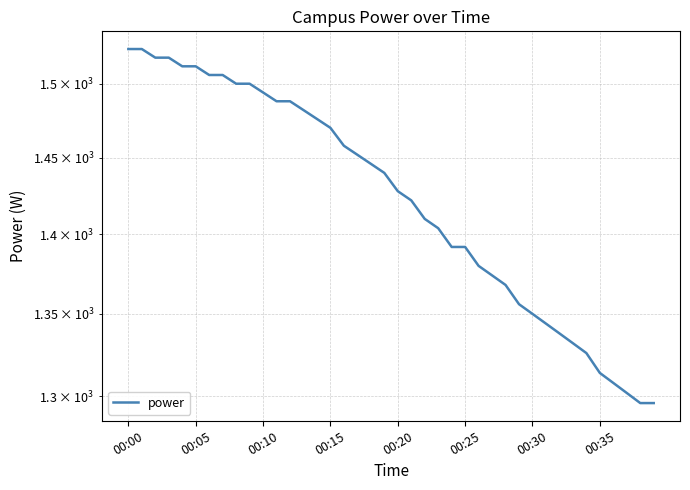

What is the difference between the values at 18 and 00:00?

78